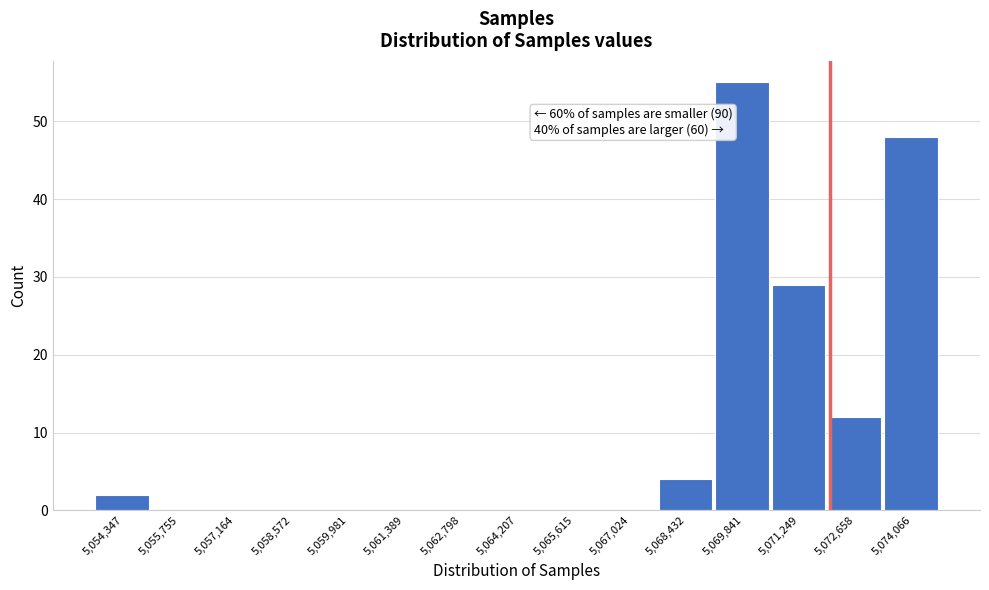

Over which range of the x-axis is the bar tallest?

5069200 to 5070600